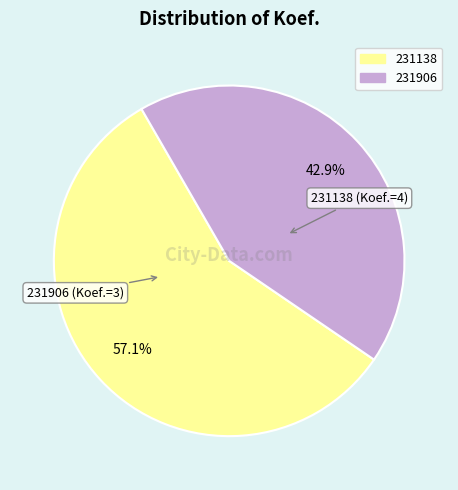

How many segments does this pie chart have?

2